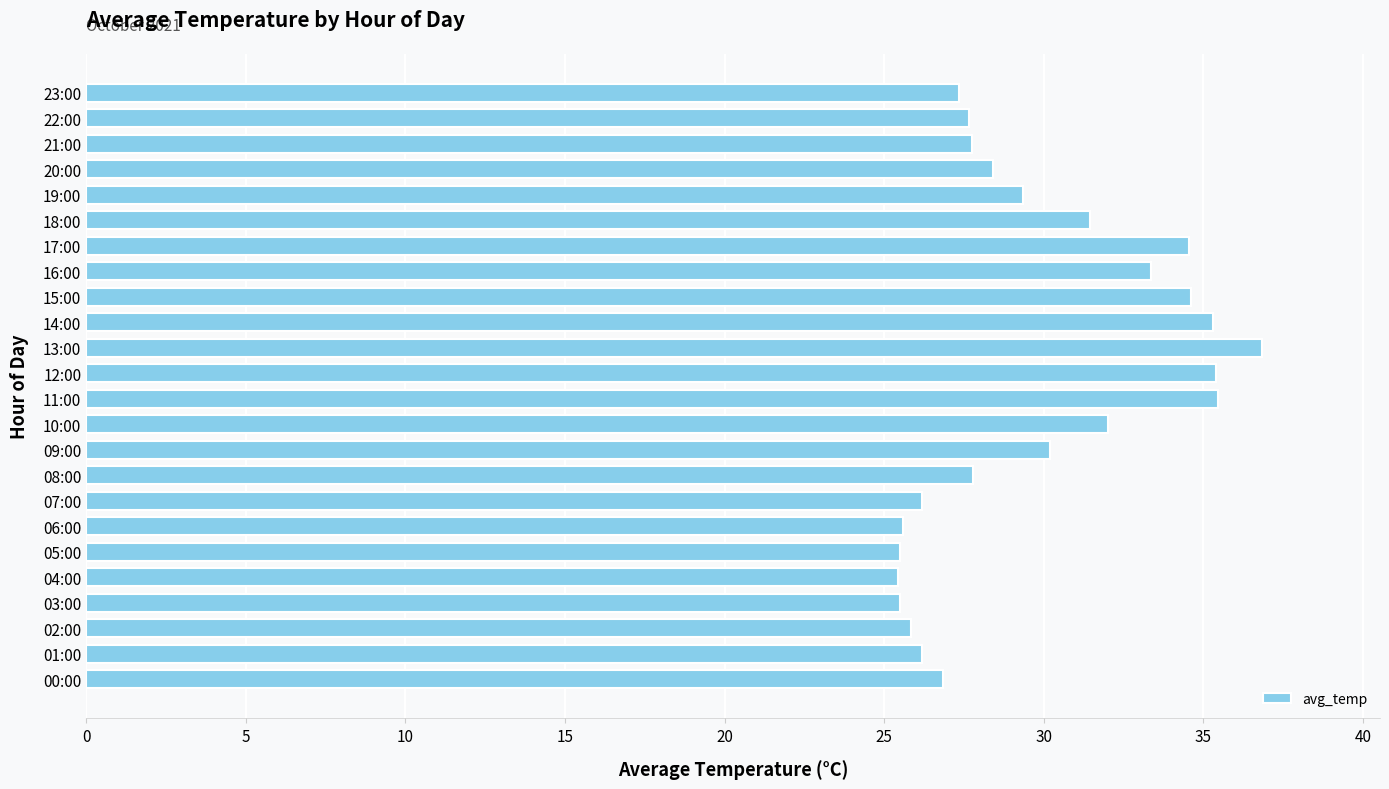

Which category has the highest value across all series?

13:00